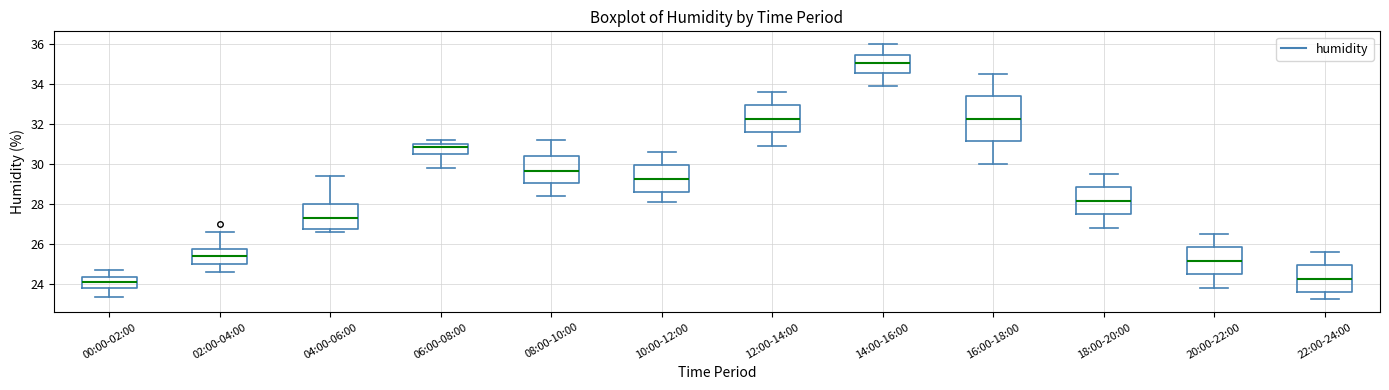

Reading left to right, transcribe this box plot: for each box, give where its median line is, the range the box spans, and where its two whiskers end, as read against the y-axis. The values are not printed on the chart, so give them approximately, as read against the axis.

00:00-02:00: median 24.2, box 23.8 to 24.4, whiskers 23.4 to 24.8
02:00-04:00: median 25.4, box 25.0 to 25.8, whiskers 24.6 to 26.6
04:00-06:00: median 27.4, box 26.8 to 28.0, whiskers 26.6 to 29.4
06:00-08:00: median 30.8, box 30.4 to 31.0, whiskers 29.8 to 31.2
08:00-10:00: median 29.6, box 29.0 to 30.4, whiskers 28.4 to 31.2
10:00-12:00: median 29.2, box 28.6 to 30.0, whiskers 28.2 to 30.6
12:00-14:00: median 32.2, box 31.6 to 33.0, whiskers 31.0 to 33.6
14:00-16:00: median 35.0, box 34.6 to 35.4, whiskers 34.0 to 36.0
16:00-18:00: median 32.2, box 31.2 to 33.4, whiskers 30.0 to 34.6
18:00-20:00: median 28.2, box 27.4 to 28.8, whiskers 26.8 to 29.6
20:00-22:00: median 25.2, box 24.4 to 25.8, whiskers 23.8 to 26.6
22:00-24:00: median 24.2, box 23.6 to 25.0, whiskers 23.2 to 25.6